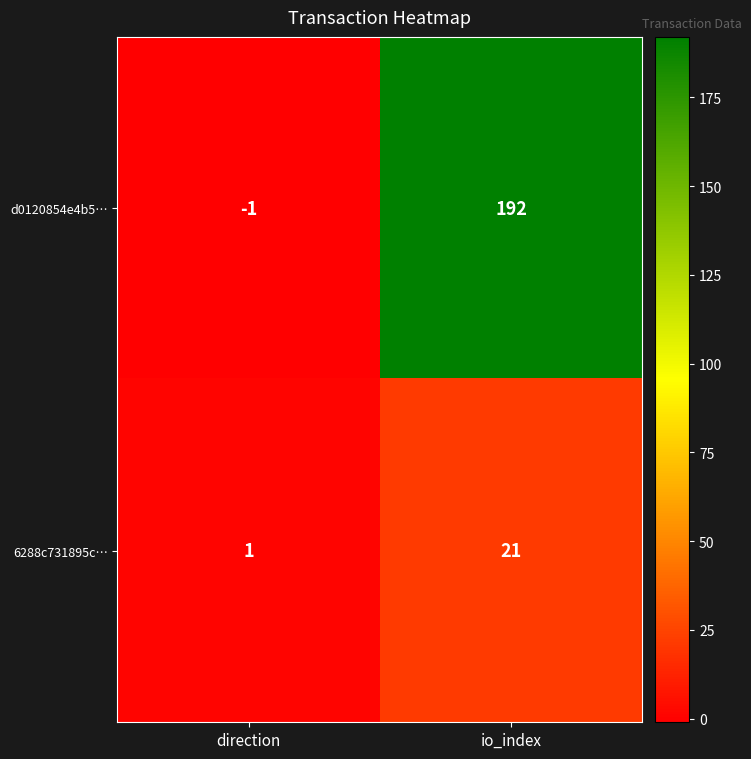

What is the sum of the 6288c731895c… values at direction and io_index?

22